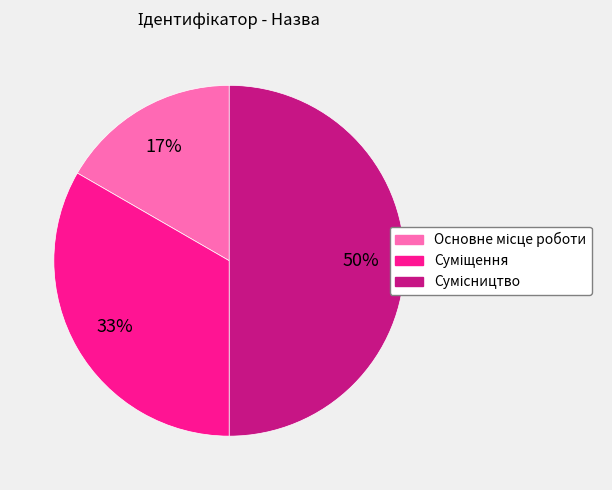

To the nearest percent, what is the average slice percentage?

33%